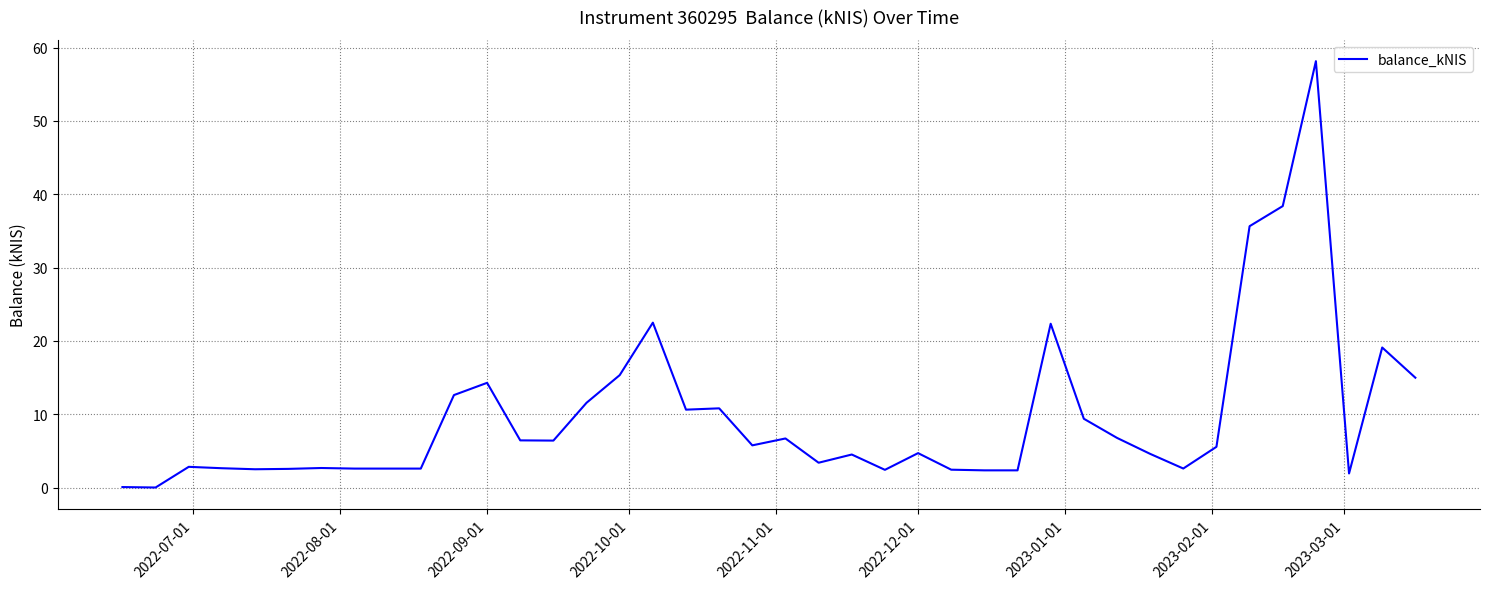

What is the difference between the maximum and minimum values?

58.2